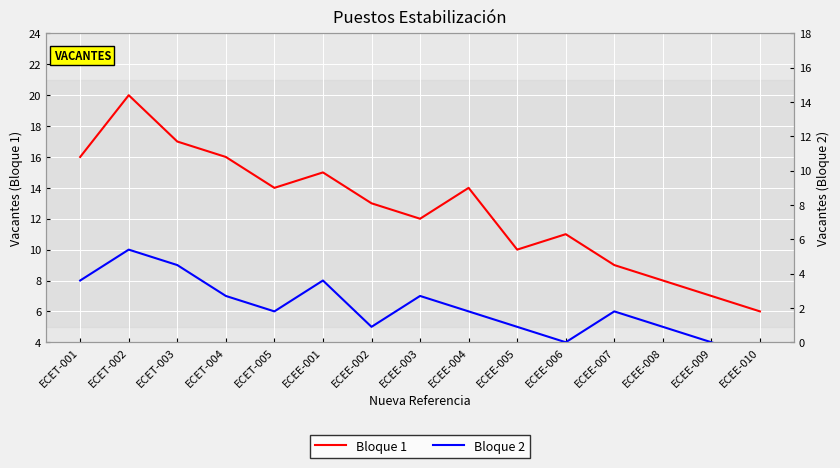

What are all the series names shown in the legend?

Bloque 1, Bloque 2